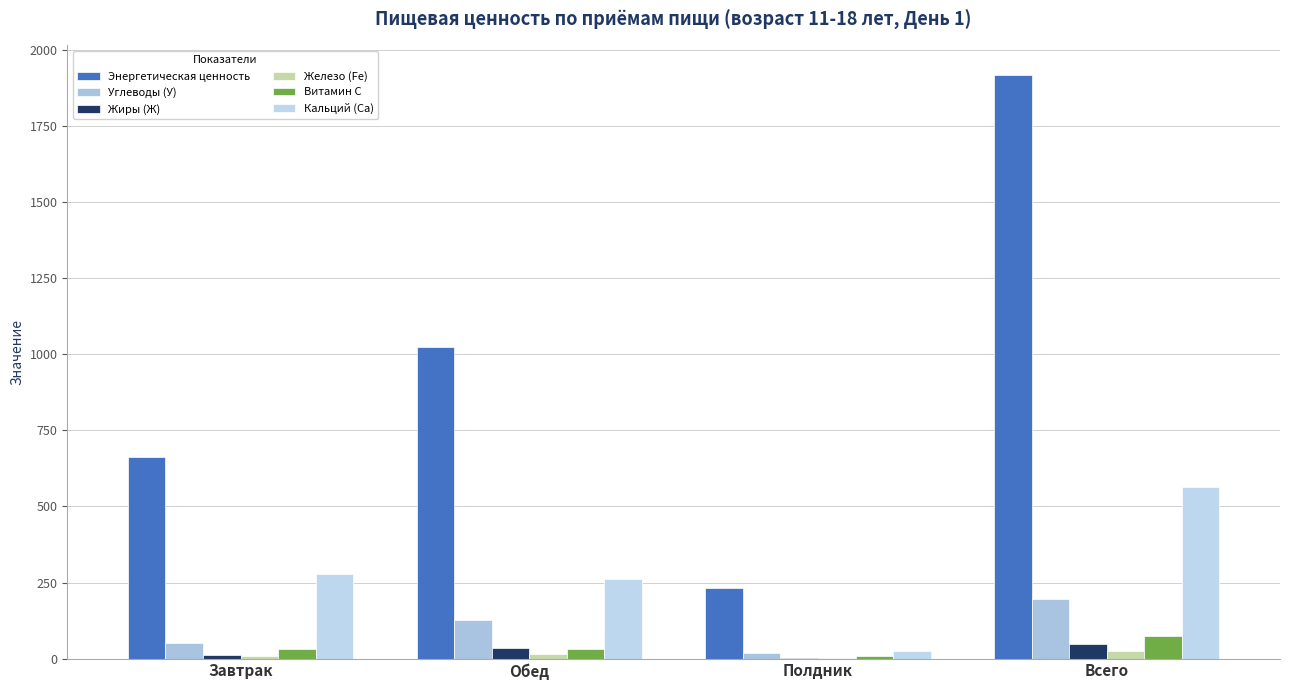

What is the average value of the Железо (Fe) series?

12.0